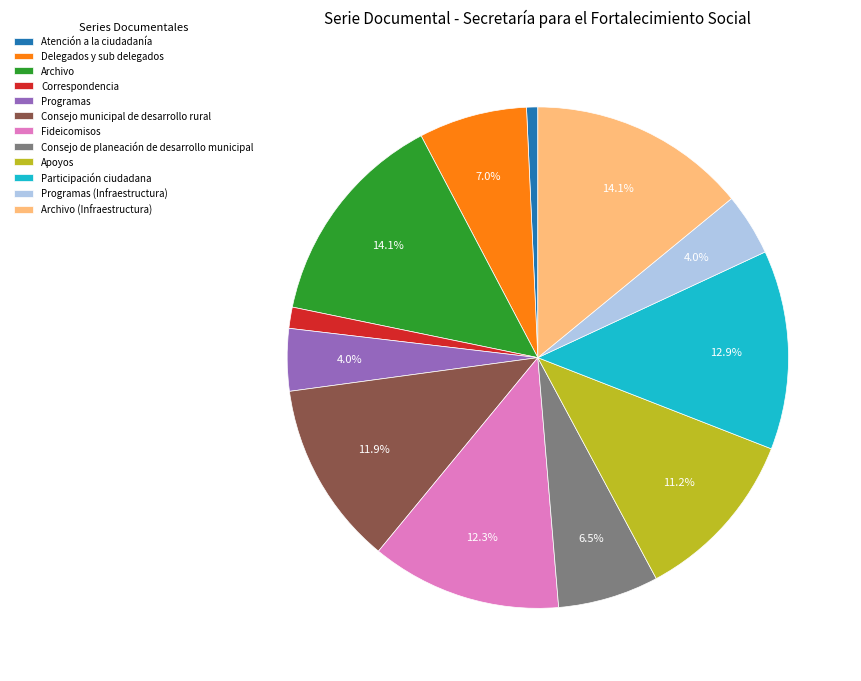

What percentage is NOT represented by Apoyos?

88.8%